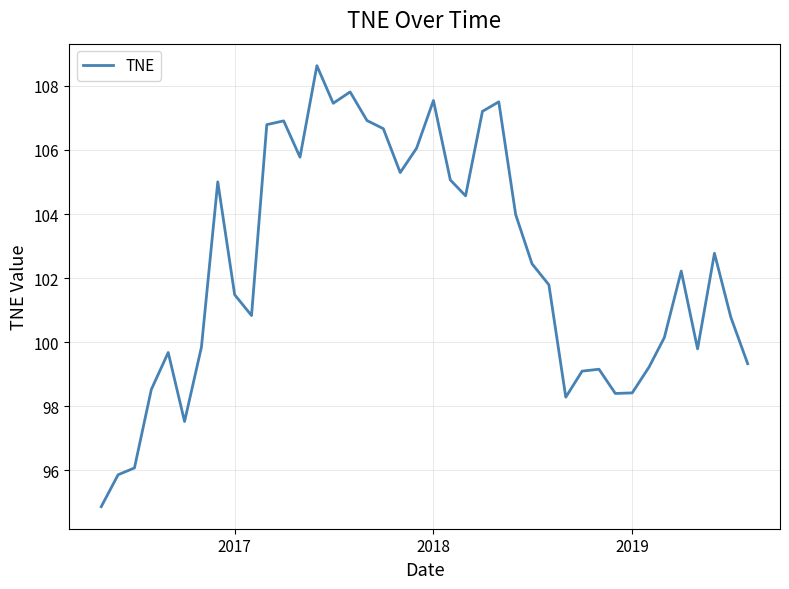

What is the difference between the maximum and minimum values?

13.8